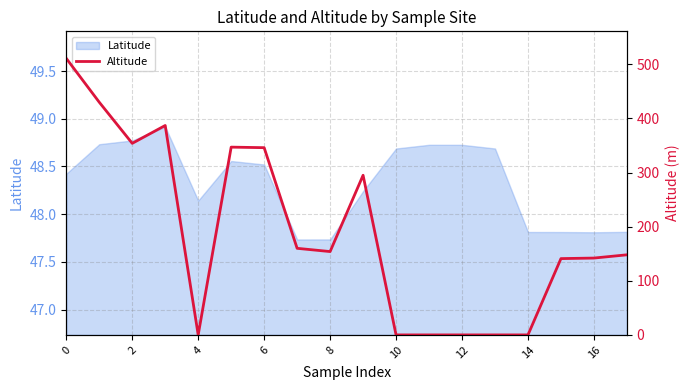

At which label is the value closest to 255?

9